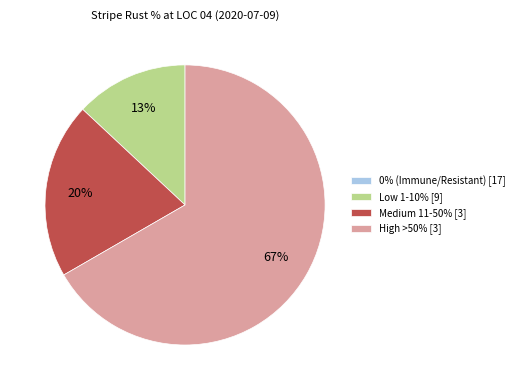

What is the ratio of the value at Medium 11-50% [3] to the value at High >50% [3]?

0.3